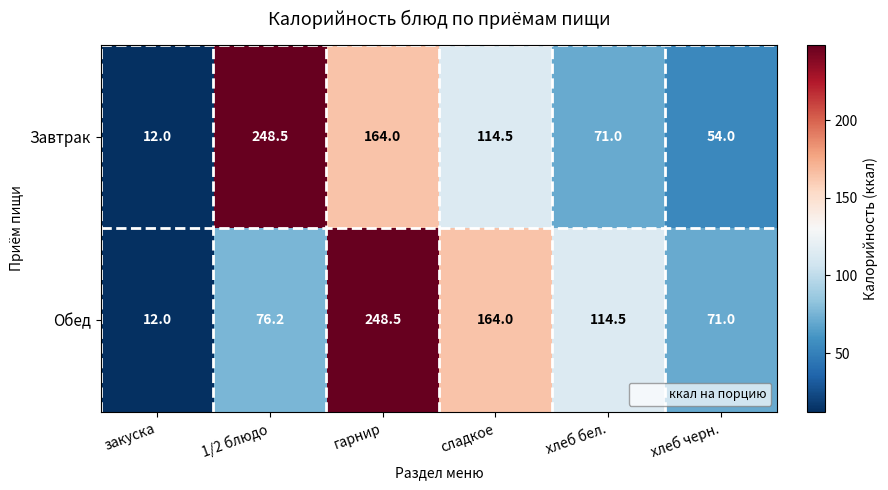

Is it true that Обед equals 7.5 at закуска?

False